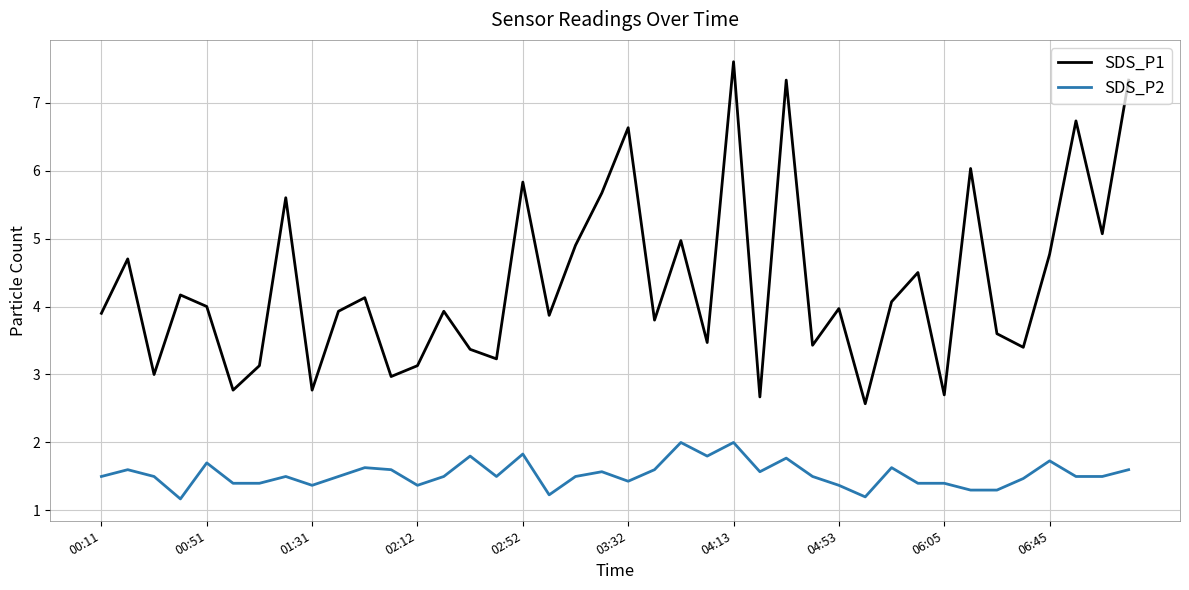

True or false: SDS_P1 and SDS_P2 intersect in this chart.

False